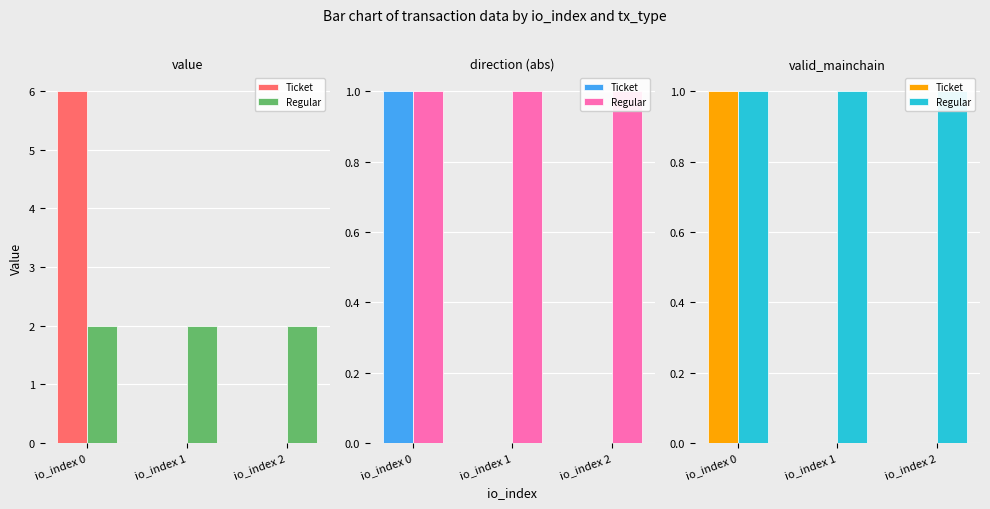

At which label is Regular closest to 1?

io_index 0